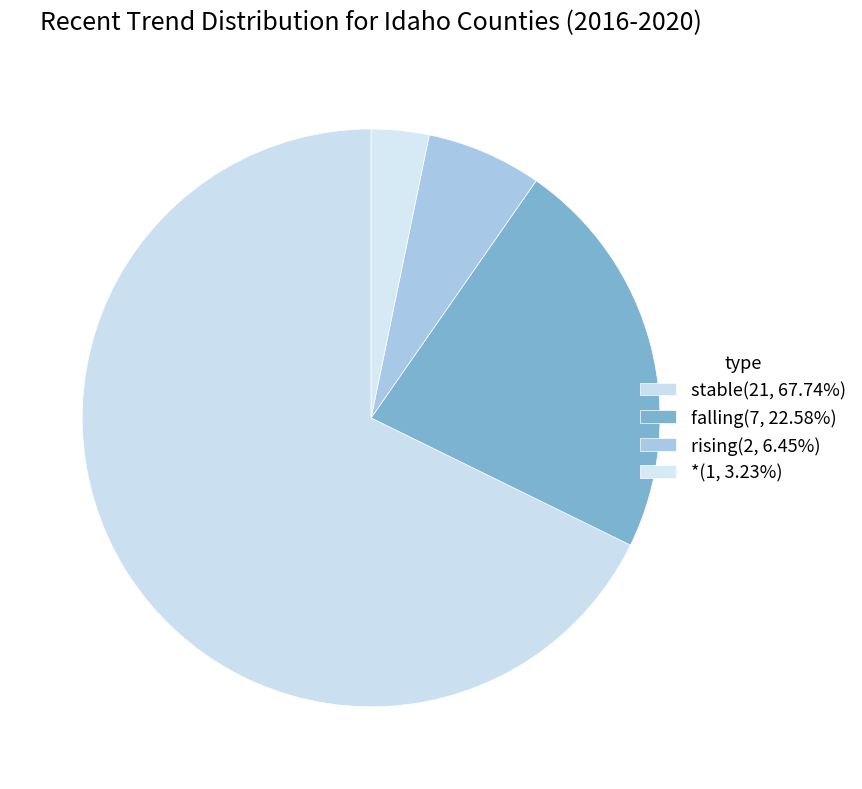

Is there a majority slice in this chart?

Yes